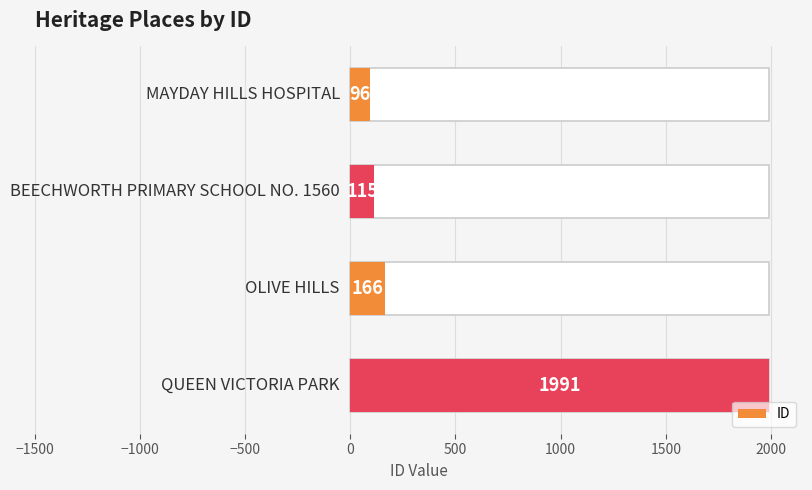

What position from the left is −500?

3